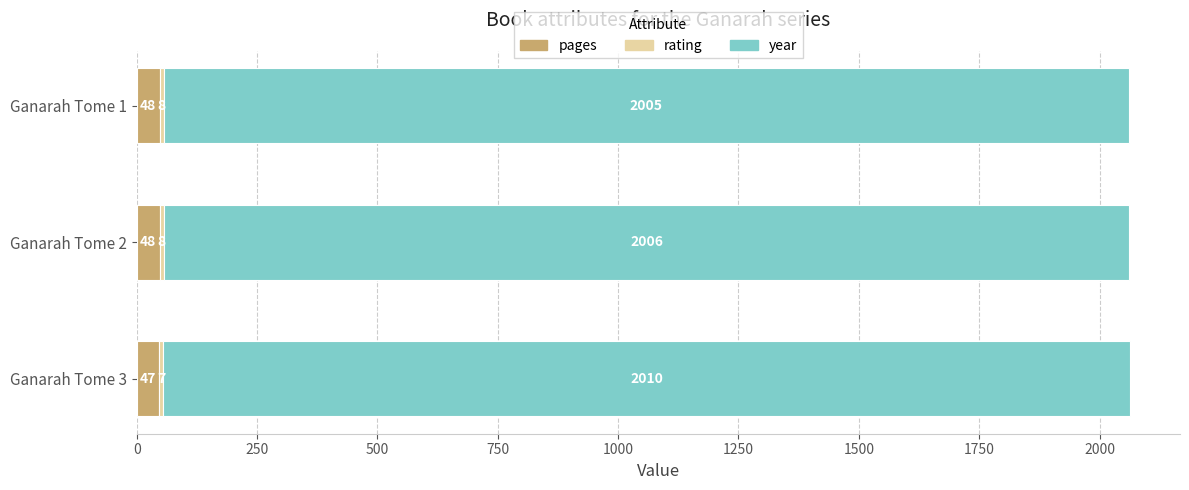

What is the average value of the pages series?

48